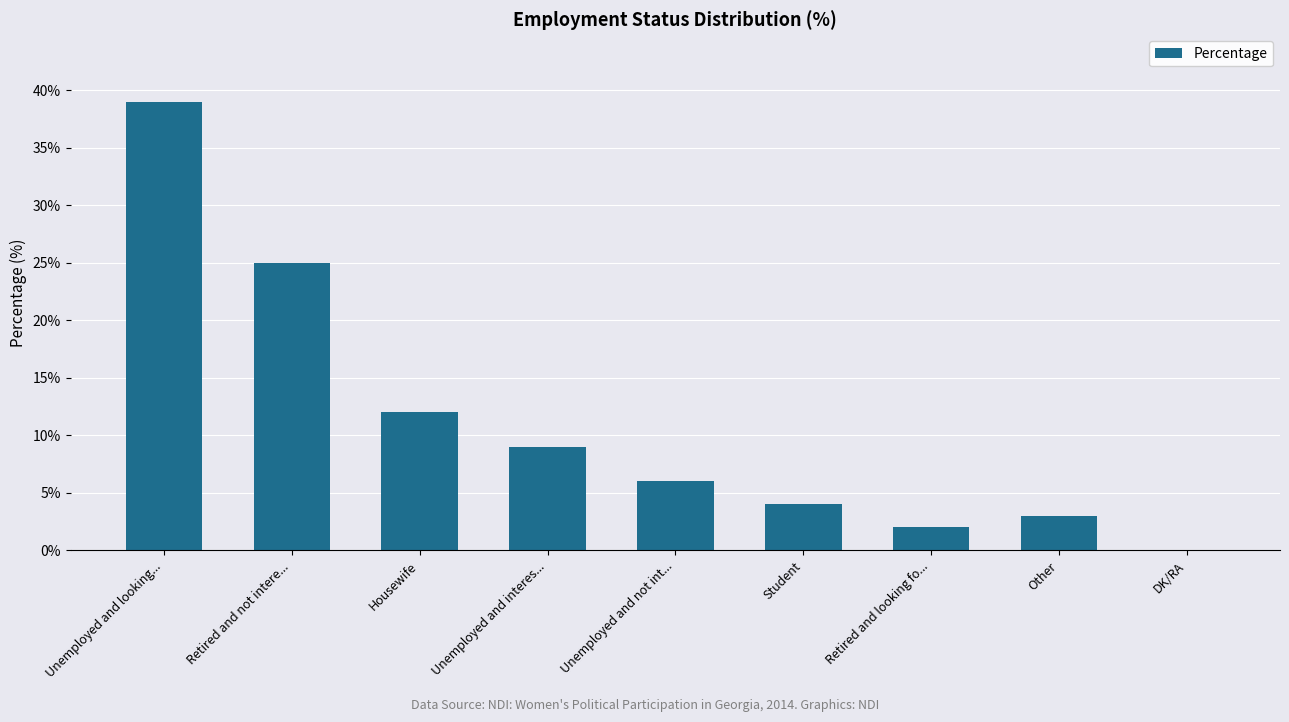

Where is the data nearest to the value 19?

Retired and not intere...